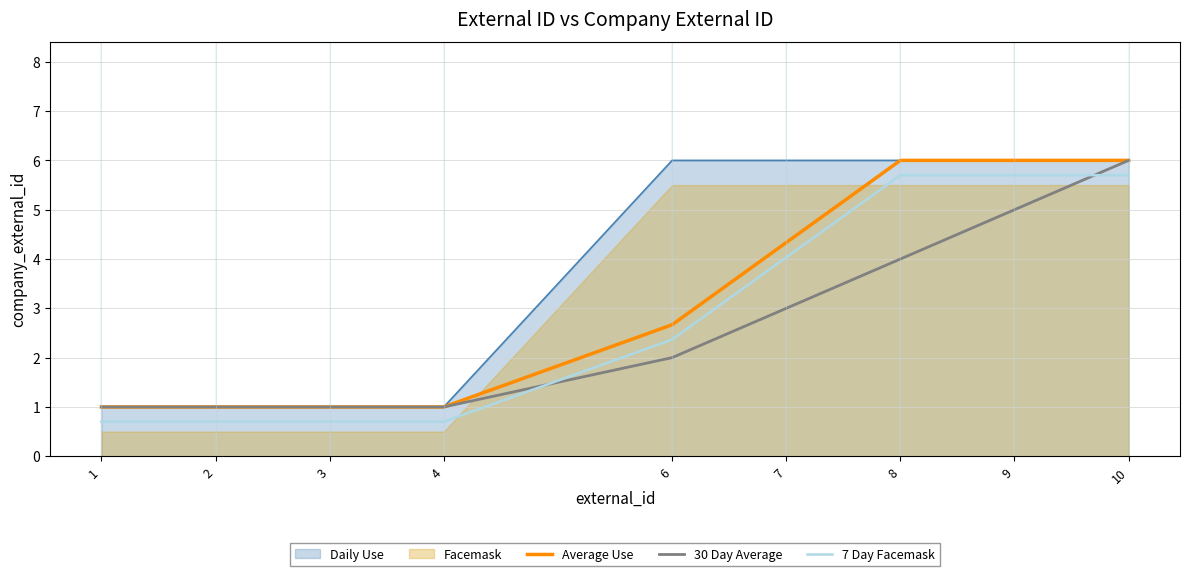

At how many categories does at least one series exceed 4?

4